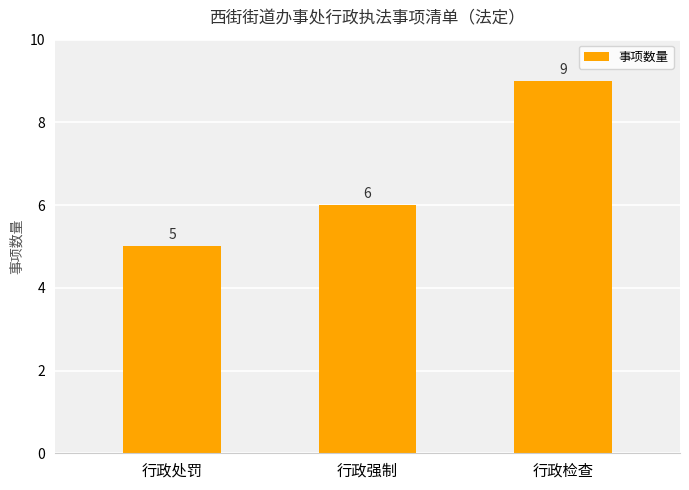

Rank the categories by value from highest to lowest.

行政检查, 行政强制, 行政处罚